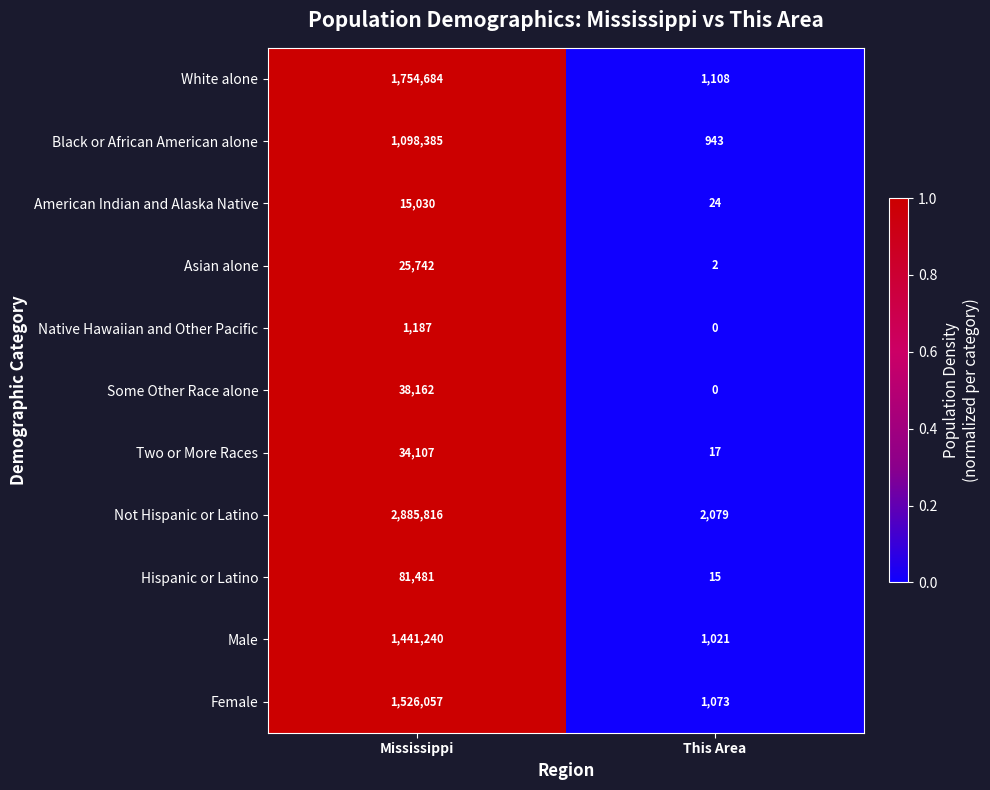

What is the total value across all series at Mississippi?

8901891